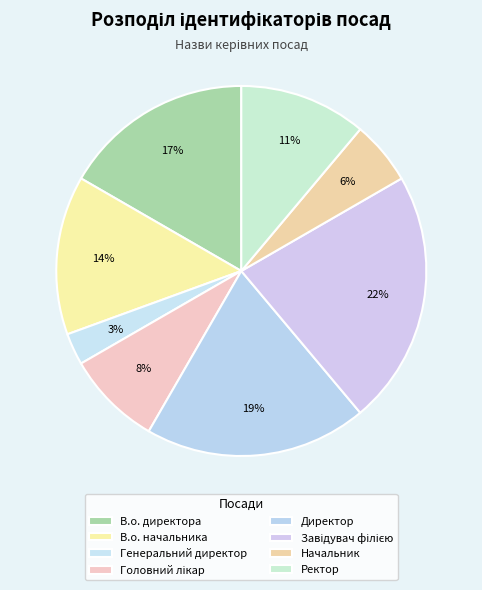

Is there any slice that represents more than half of the pie?

No